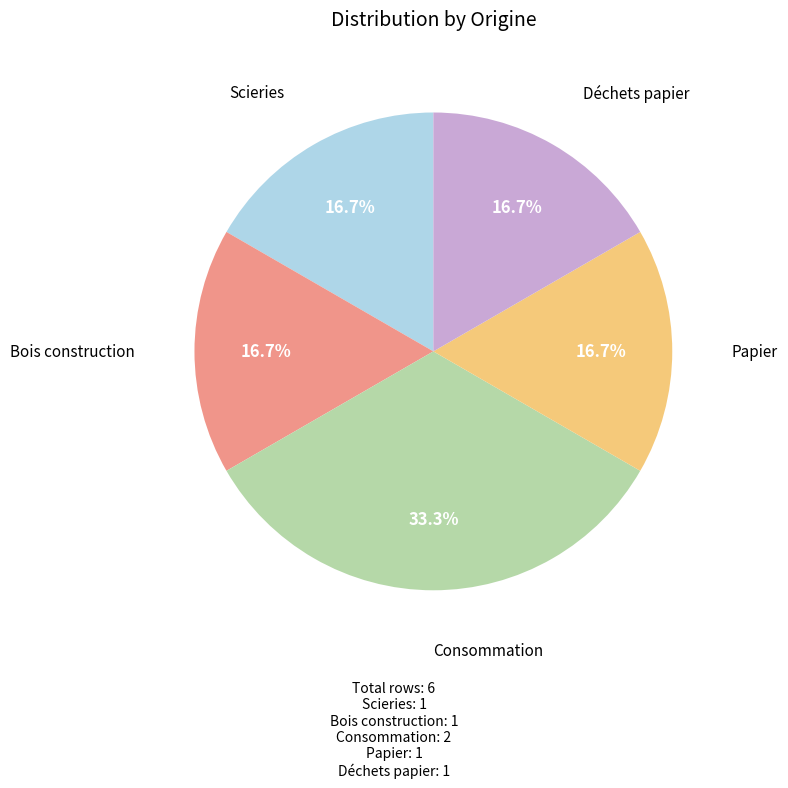

What is the ratio of the value at Papier to the value at Déchets papier?

1.0